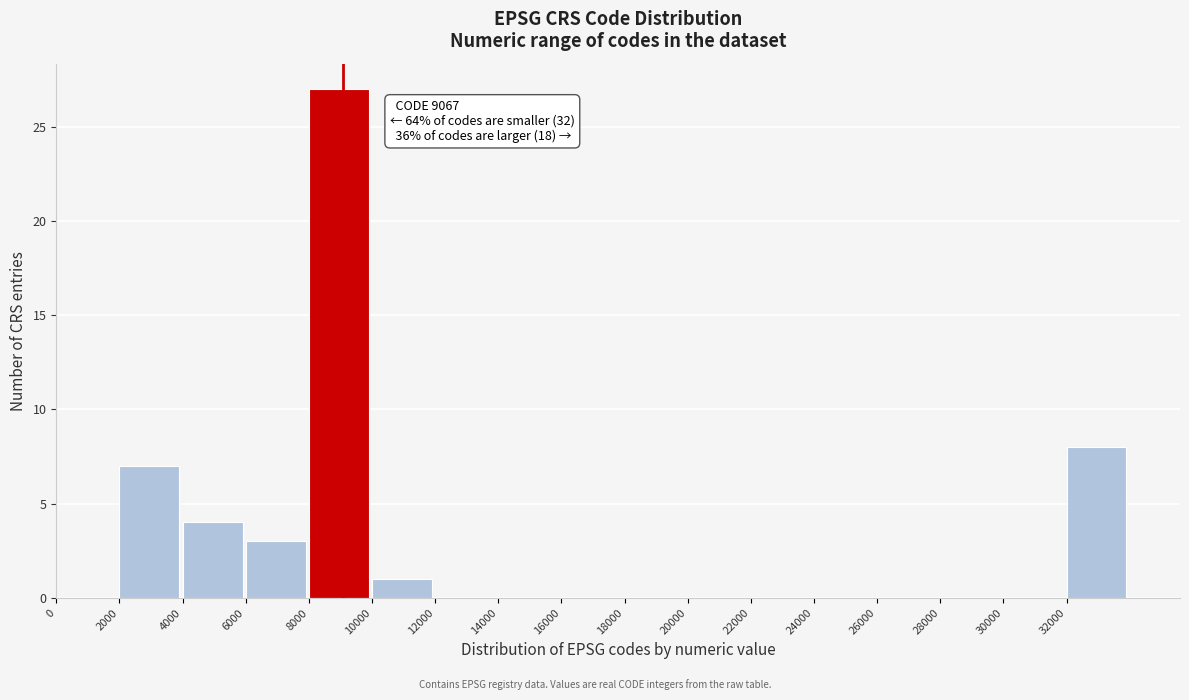

Which range on the x-axis has the tallest bar?

8000 to 10000